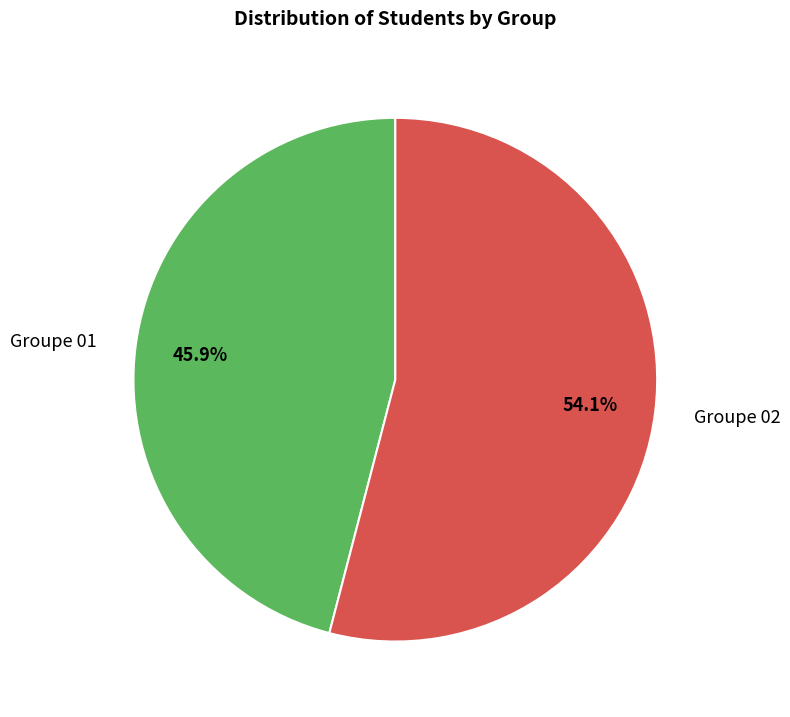

Between Groupe 02 and Groupe 01, which is larger?

Groupe 02